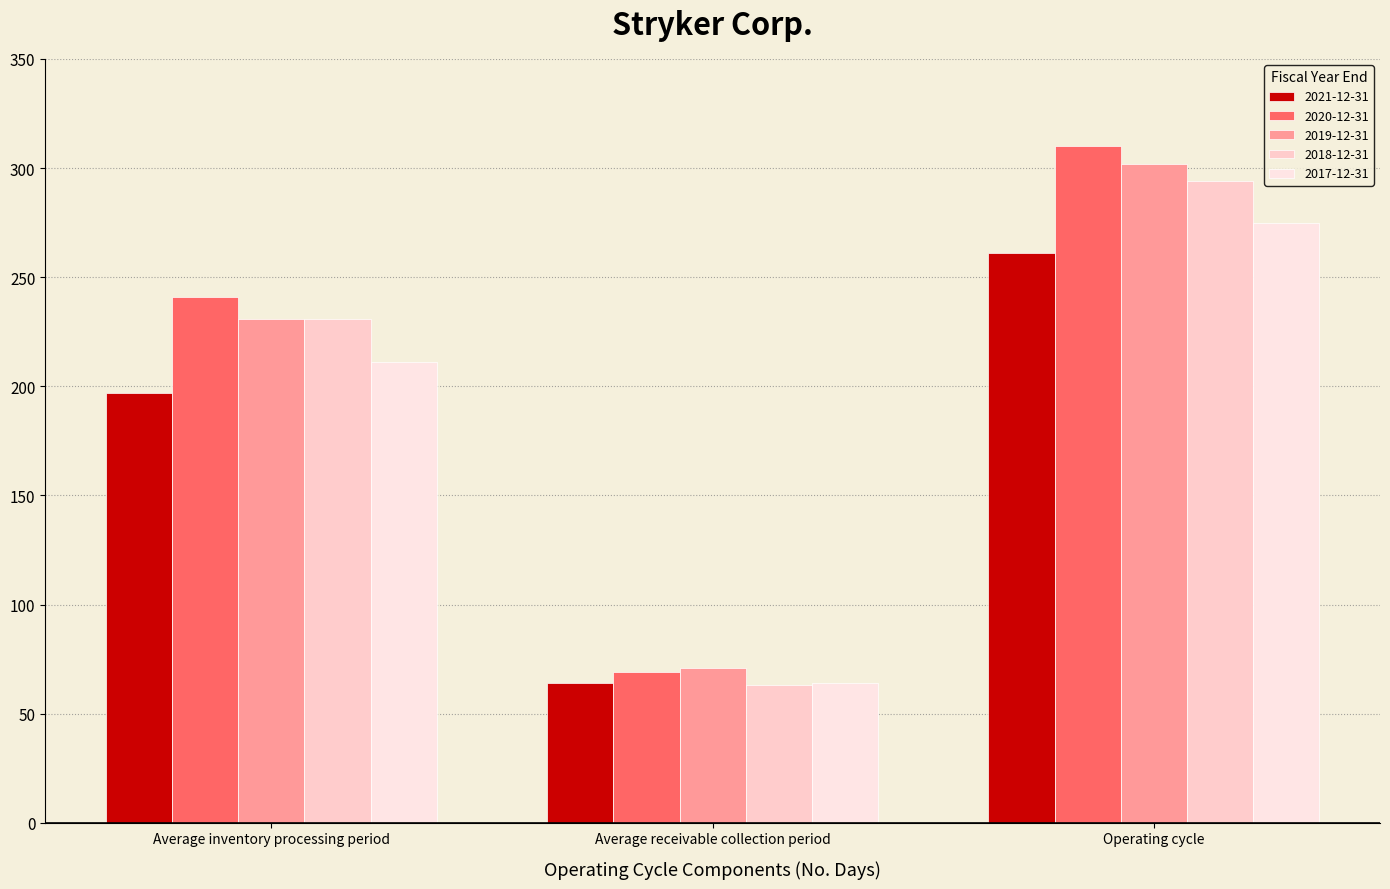

What is the sum of all 2021-12-31 values?

522